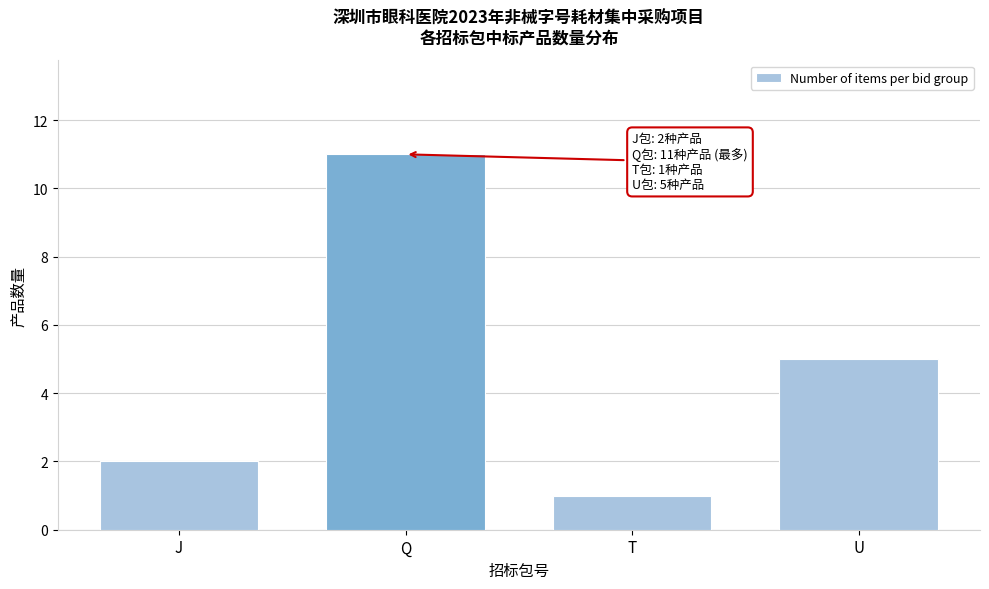

Reading right to left, what are all the values shown in this chart?

U=5	T=1	Q=11	J=2